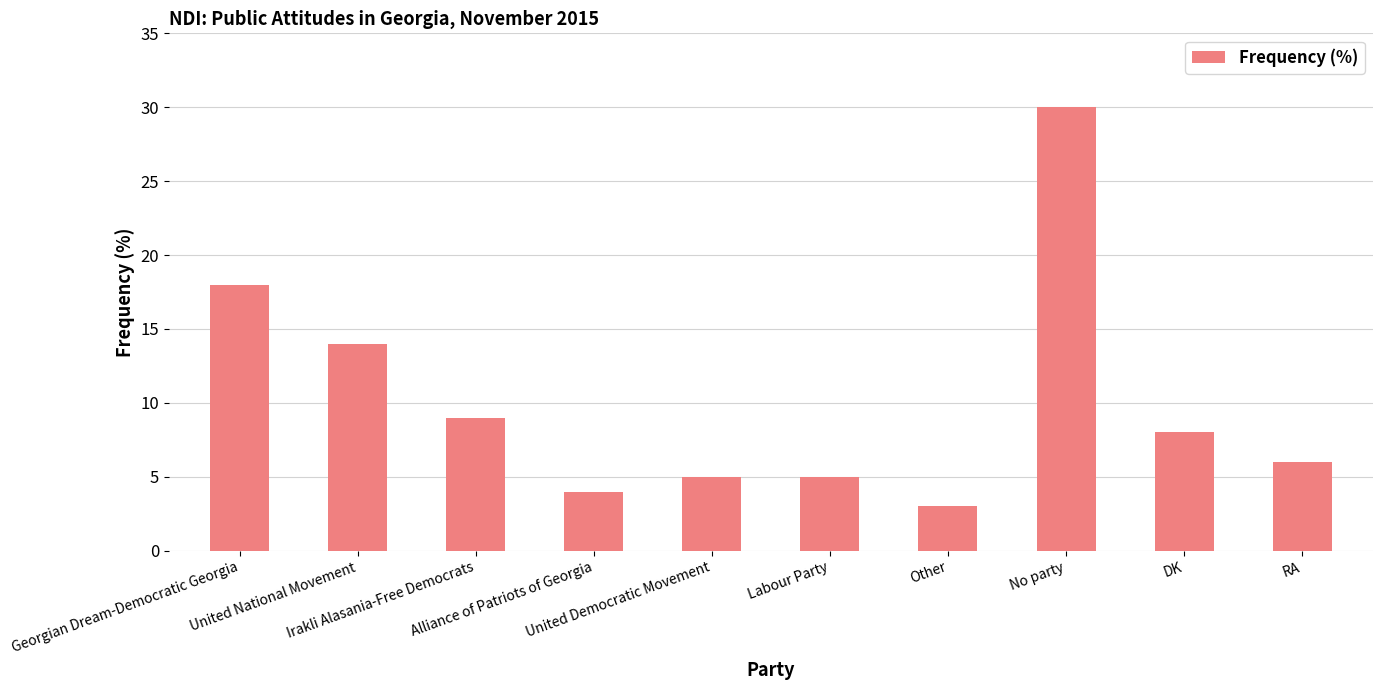

How many series are shown in this chart?

1